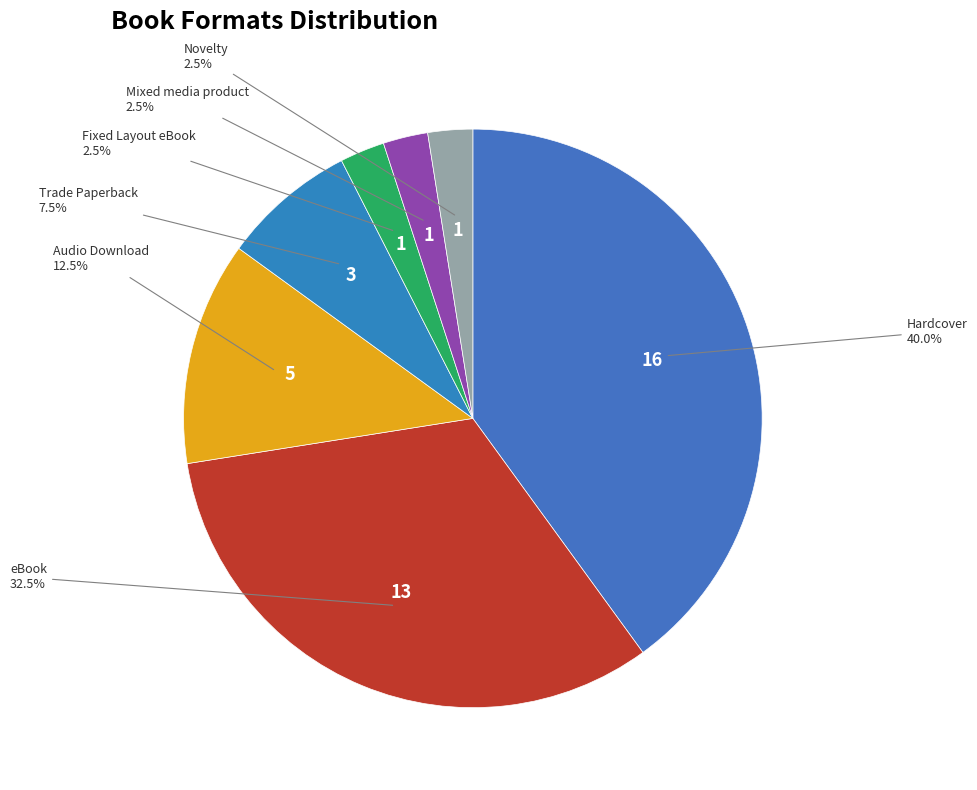

What percentage do Mixed media product and Trade Paperback together represent?

10.0%